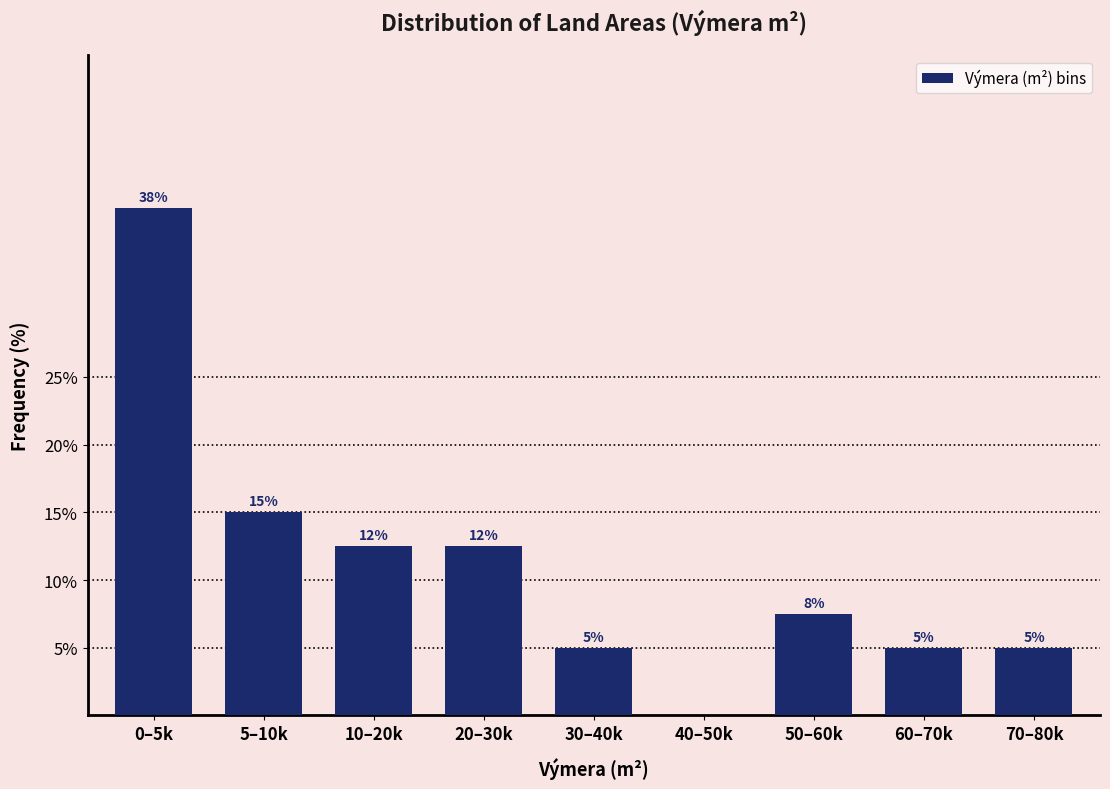

What is the sum of all values?

100.0